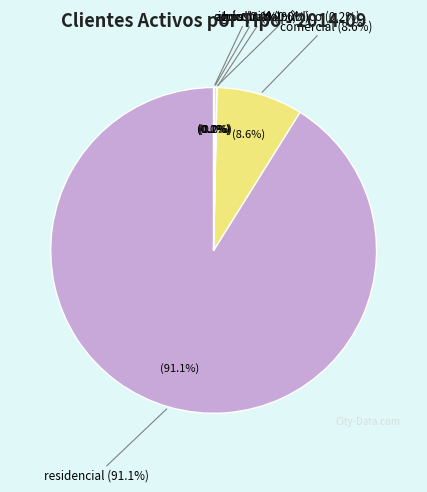

What portion of the pie excludes agrícola?

99.9%